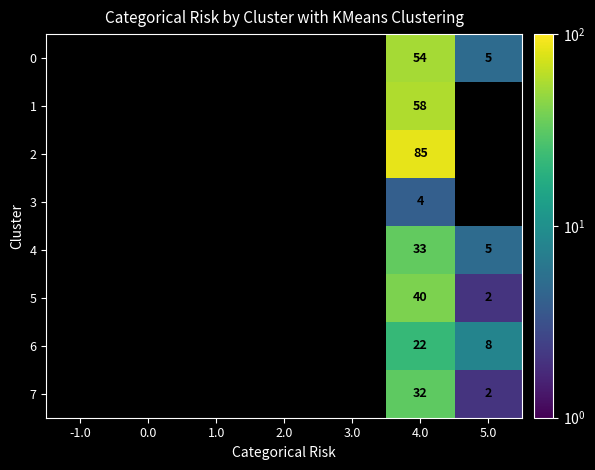

How many categories are shown in the chart?

7